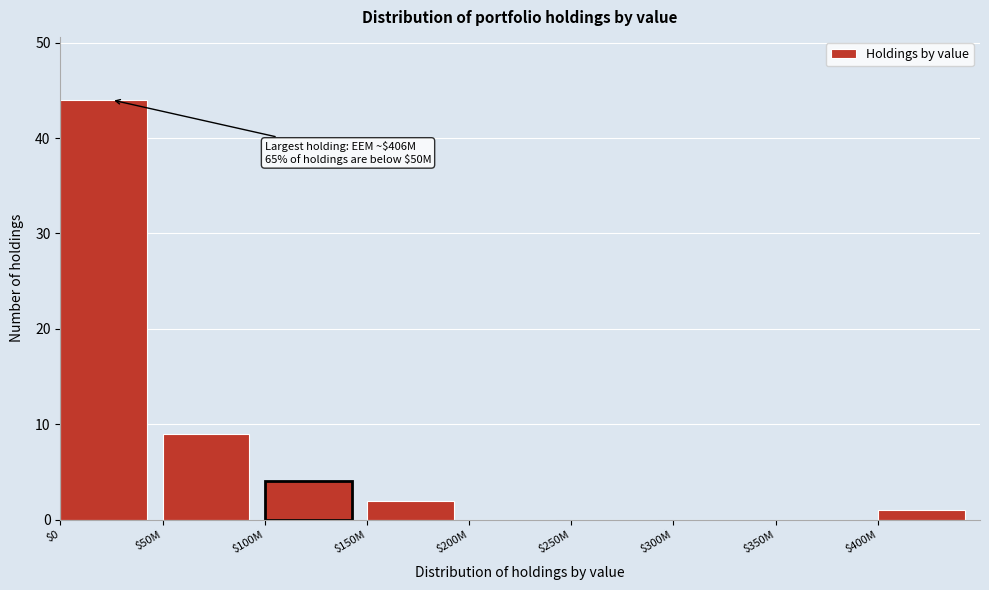

What is the maximum value shown in the chart?

44